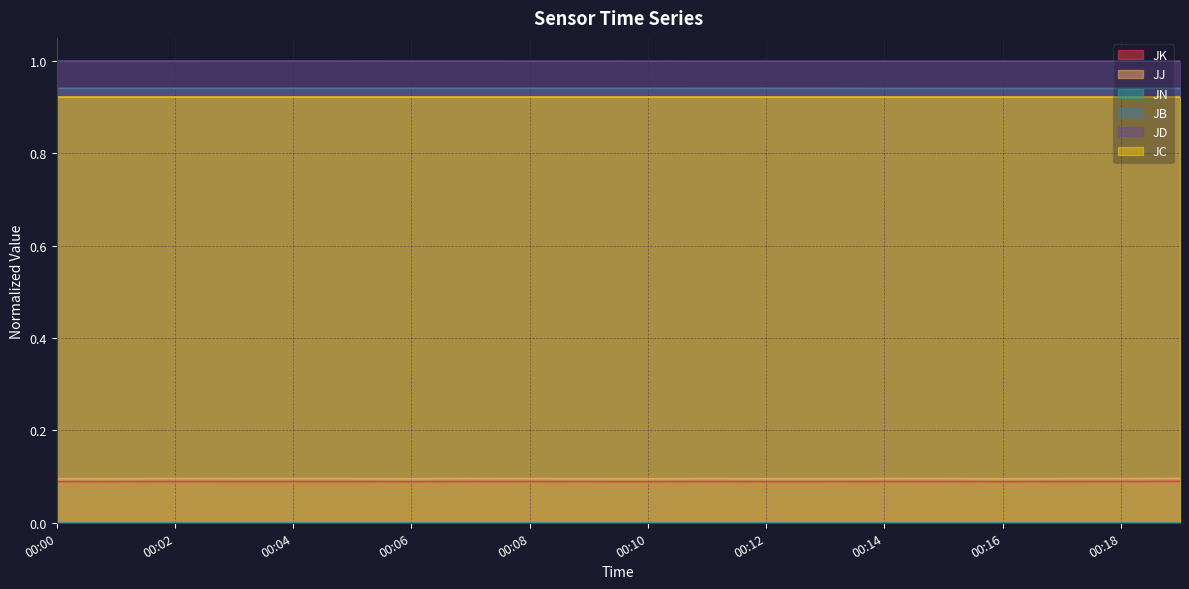

At which label does JN reach its minimum?

00:00